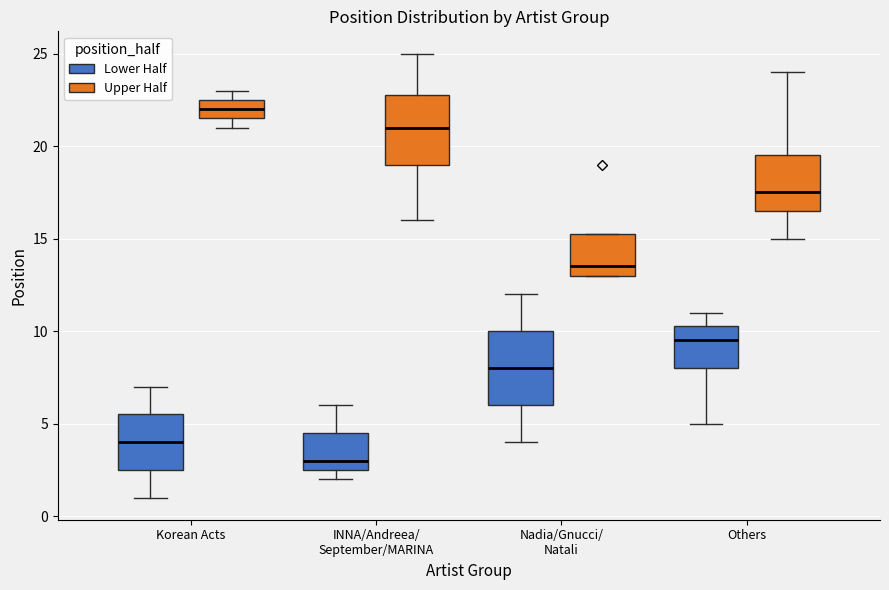

Reading left to right, read every box against the y-axis: the position of its median line, the range the box covers, and the ends of its whiskers. The values are not printed on the chart, so give them approximately, as read against the axis.

Korean Acts (Lower Half): median 4.0, box 2.5 to 5.5, whiskers 1.0 to 7.0
Korean Acts (Upper Half): median 22.0, box 21.5 to 22.5, whiskers 21.0 to 23.0
INNA/Andreea/ September/MARINA (Lower Half): median 3.0, box 2.5 to 4.5, whiskers 2.0 to 6.0
INNA/Andreea/ September/MARINA (Upper Half): median 21.0, box 19.0 to 23.0, whiskers 16.0 to 25.0
Nadia/Gnucci/ Natali (Lower Half): median 8.0, box 6.0 to 10.0, whiskers 4.0 to 12.0
Nadia/Gnucci/ Natali (Upper Half): median 13.5, box 13.0 to 15.5, whiskers 13.0 to 15.5
Others (Lower Half): median 9.5, box 8.0 to 10.5, whiskers 5.0 to 11.0
Others (Upper Half): median 17.5, box 16.5 to 19.5, whiskers 15.0 to 24.0